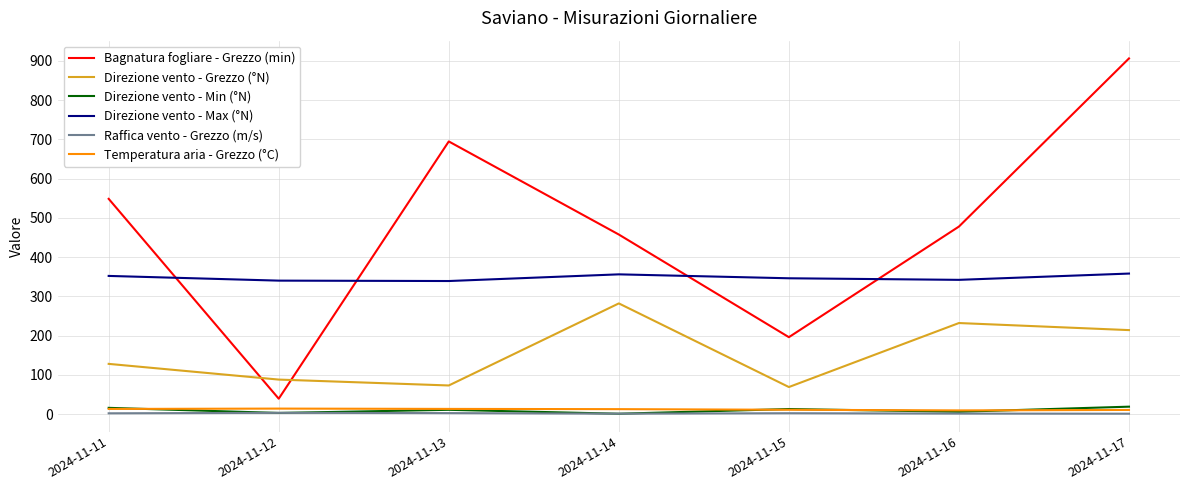

How many Direzione vento - Min (°N) values are between 3 and 16?

5